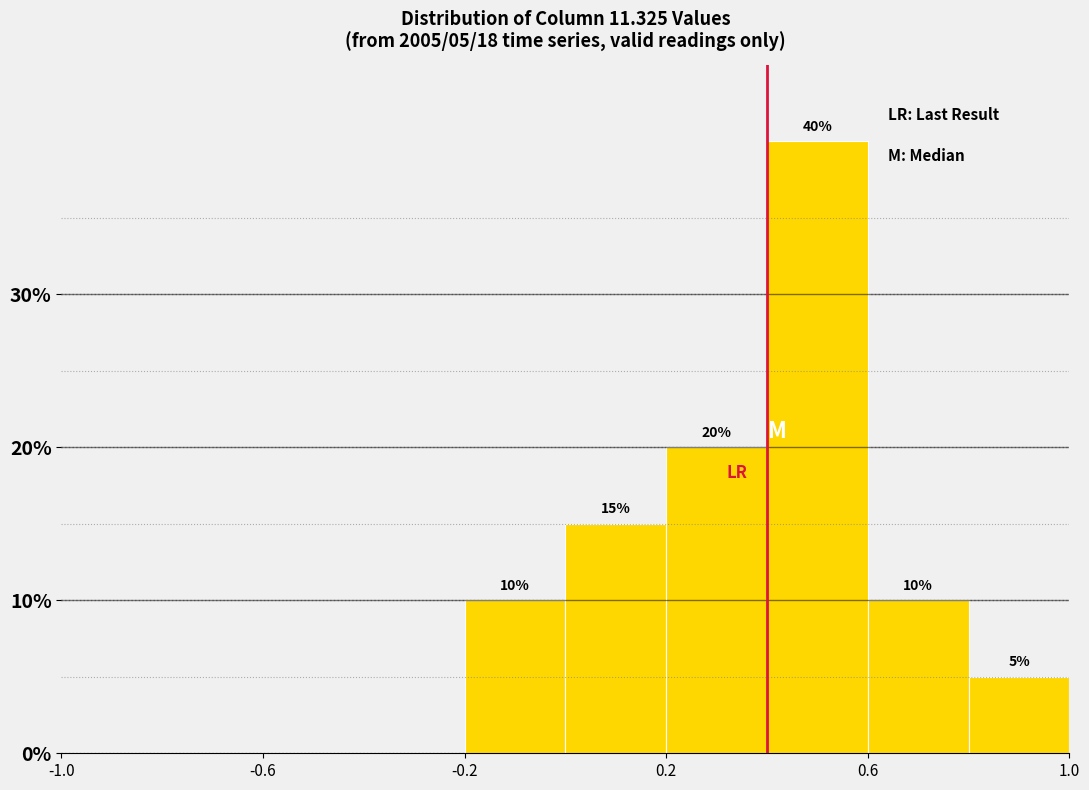

Which range on the x-axis has the tallest bar?

0.4 to 0.6